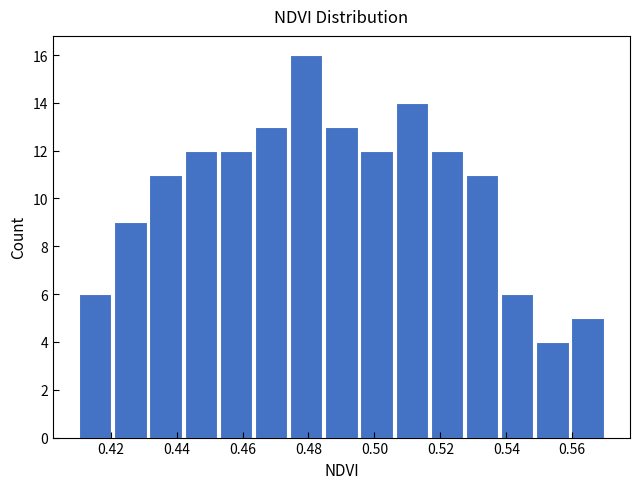

Which range on the x-axis has the tallest bar?

0.474 to 0.484